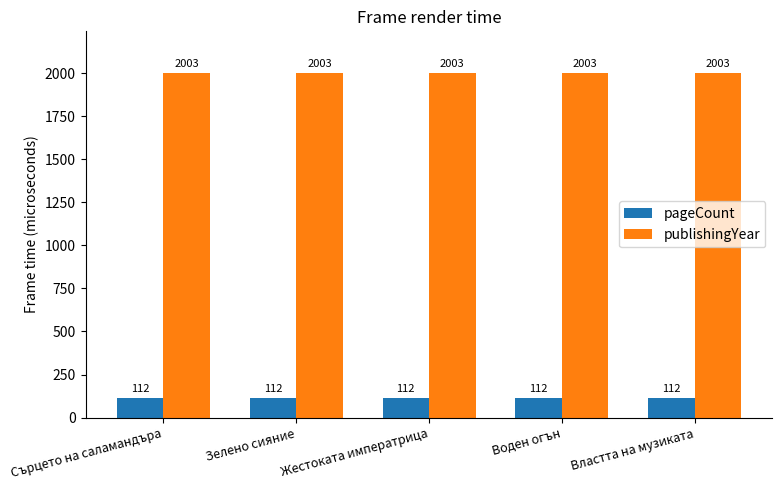

What position from the left is Воден огън?

4